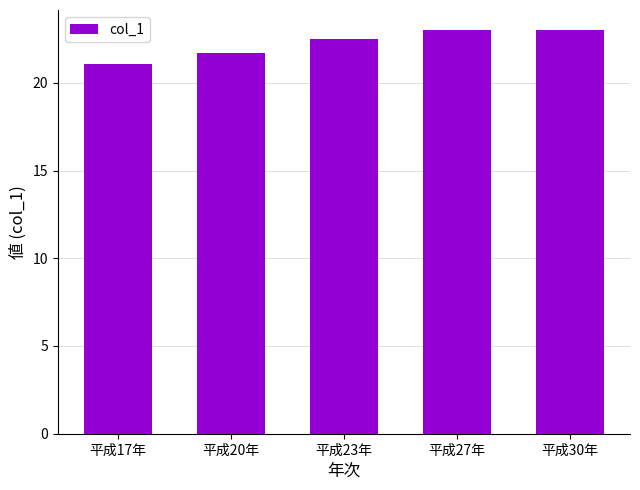

How many data points are less than 22?

2